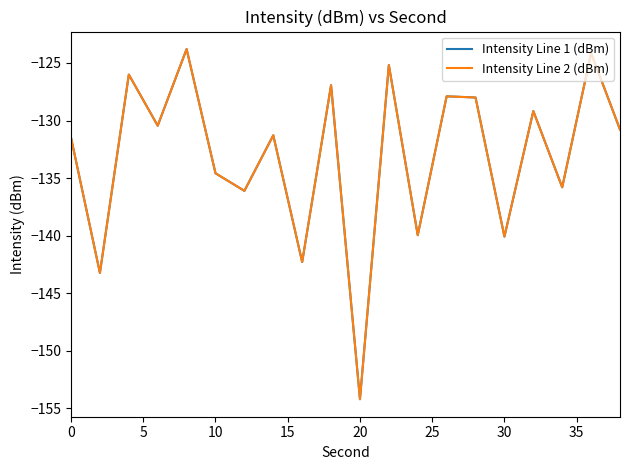

Does the chart display data point markers on the line(s)?

No